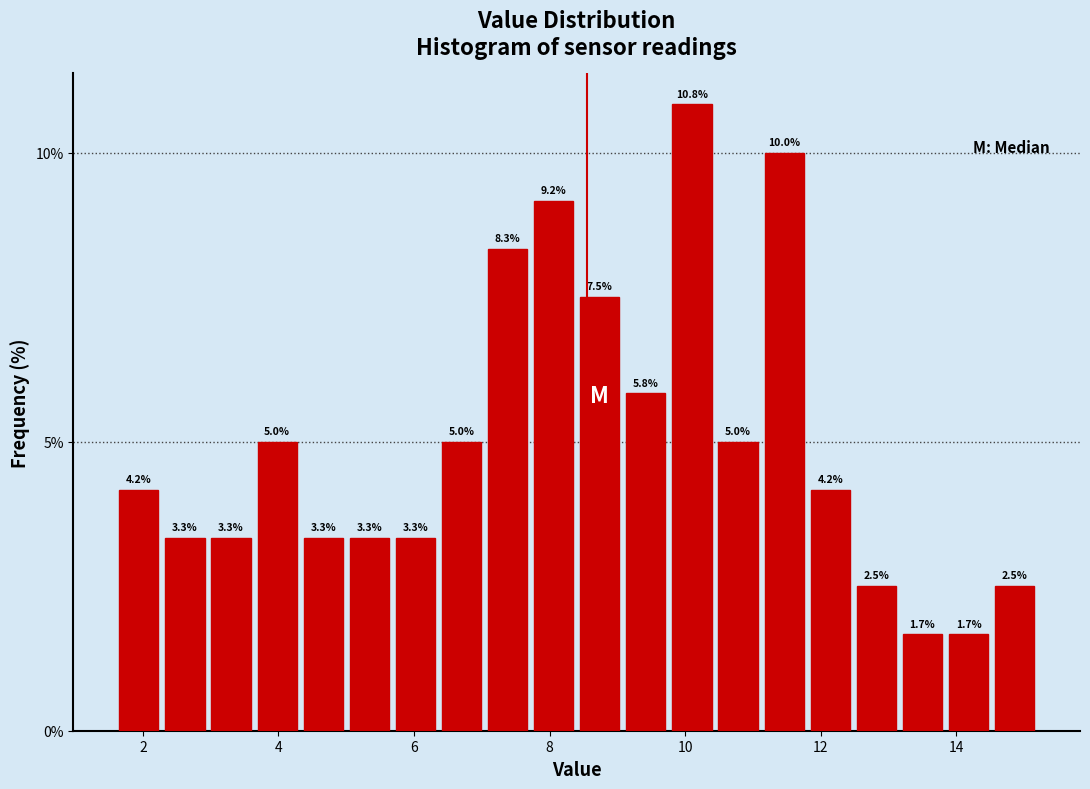

Read against the x-axis, roughly where is the centre of the tallest bar?

10.2